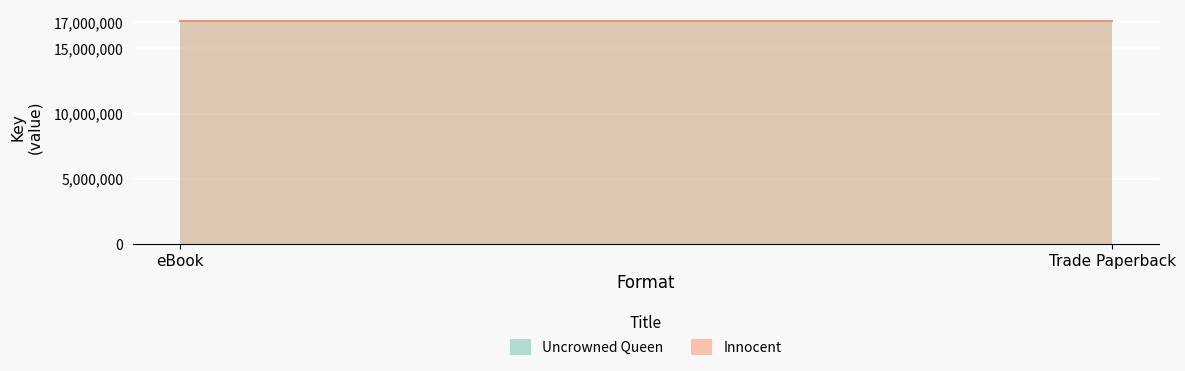

Which has a higher value, eBook or Trade Paperback?

eBook